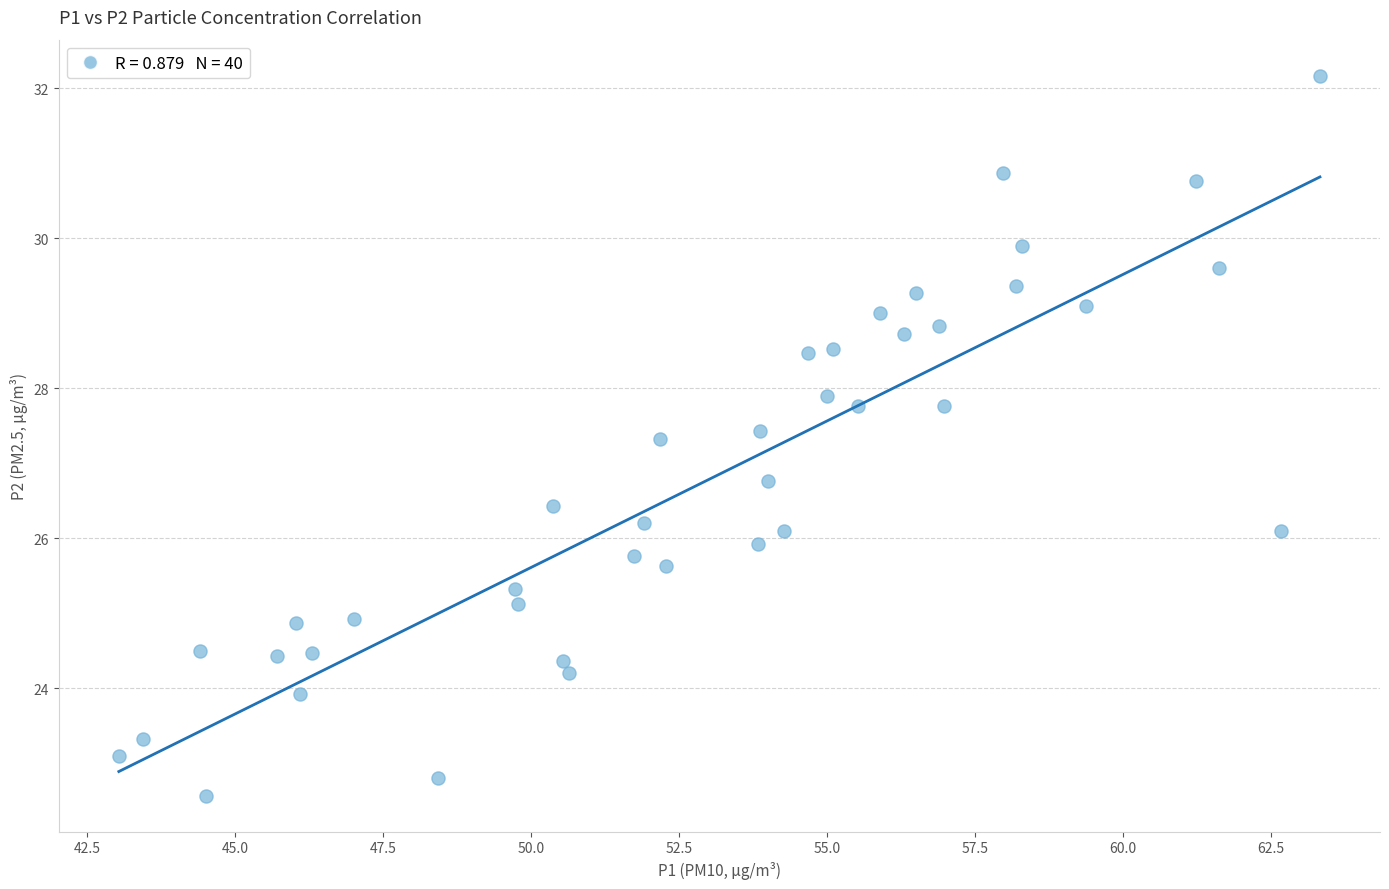

What is the range of X values (max minus min)?

20.3